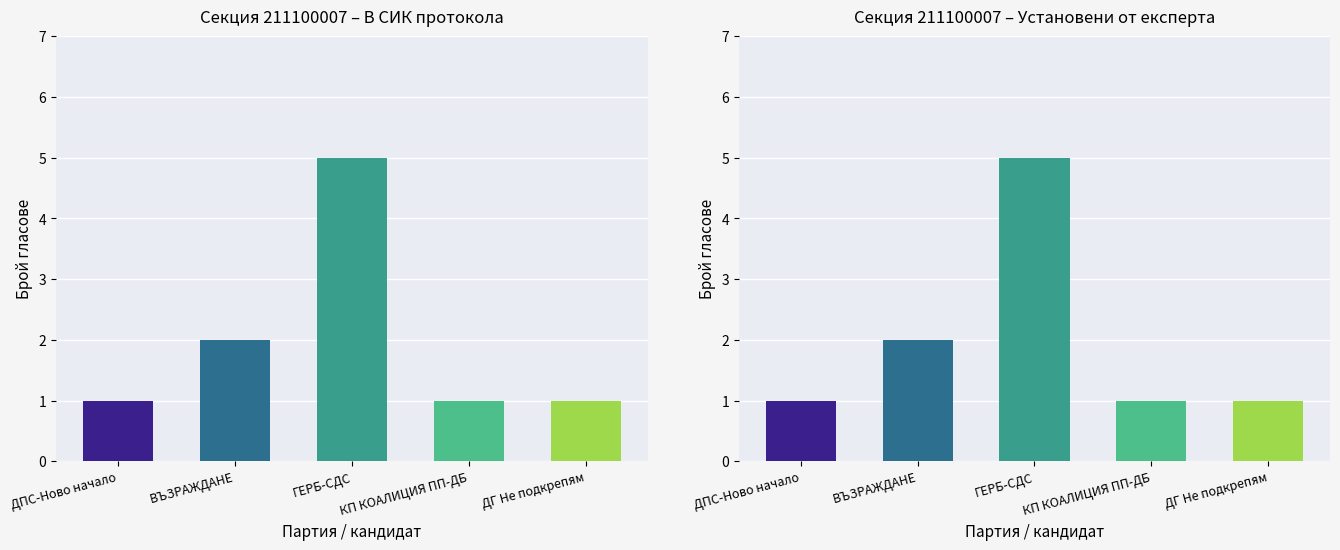

What is the sum of the В СИК протокола values at ВЪЗРАЖДАНЕ and ДПС-Ново начало?

3